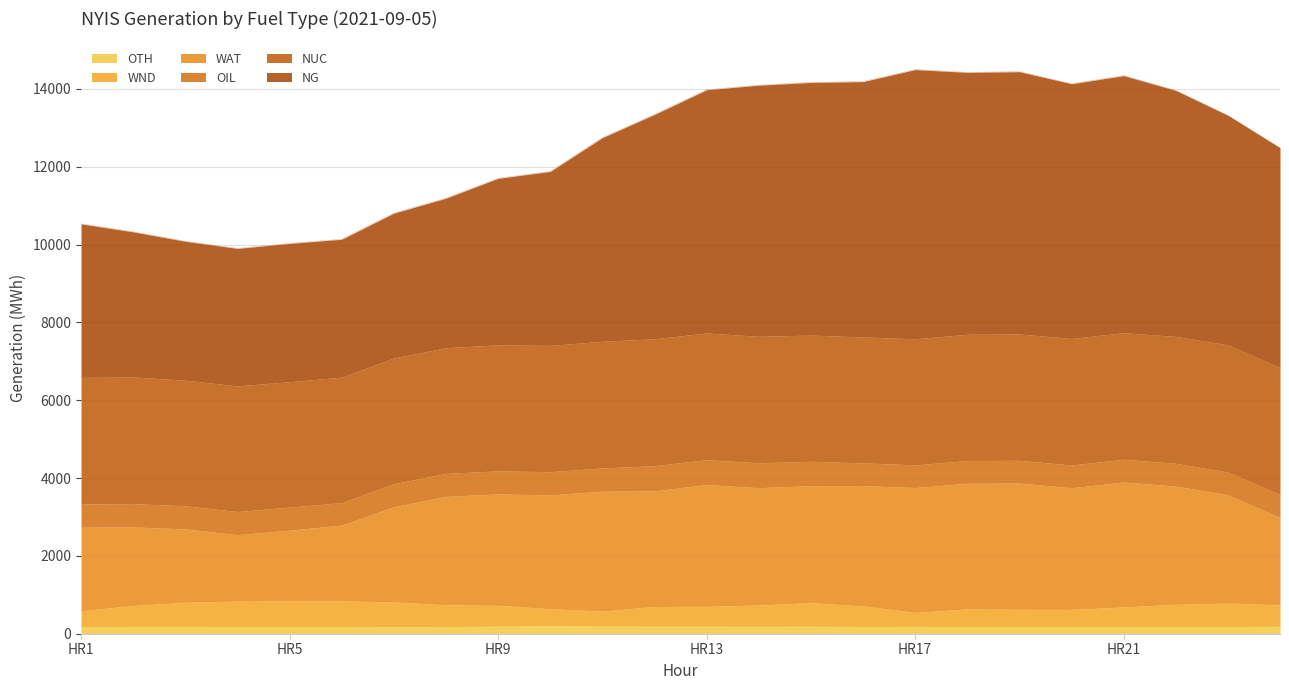

Which series has the largest total across all categories?

NG